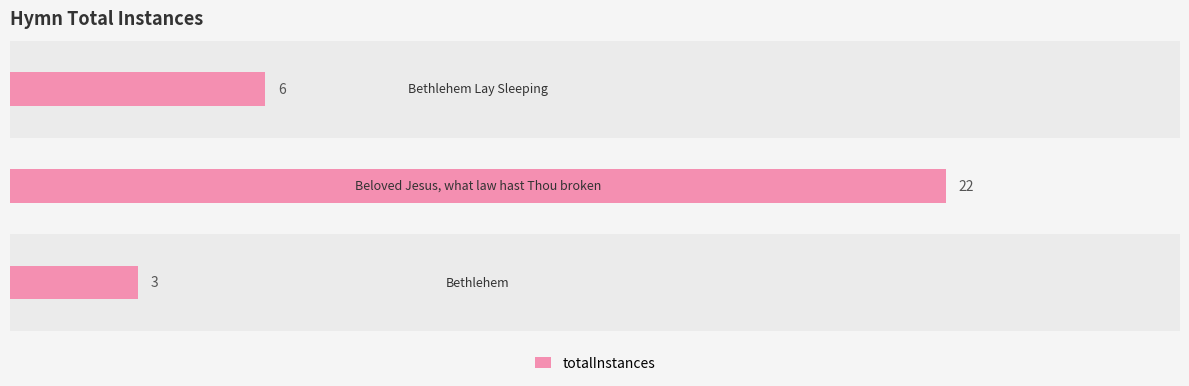

What is the smallest value displayed?

3